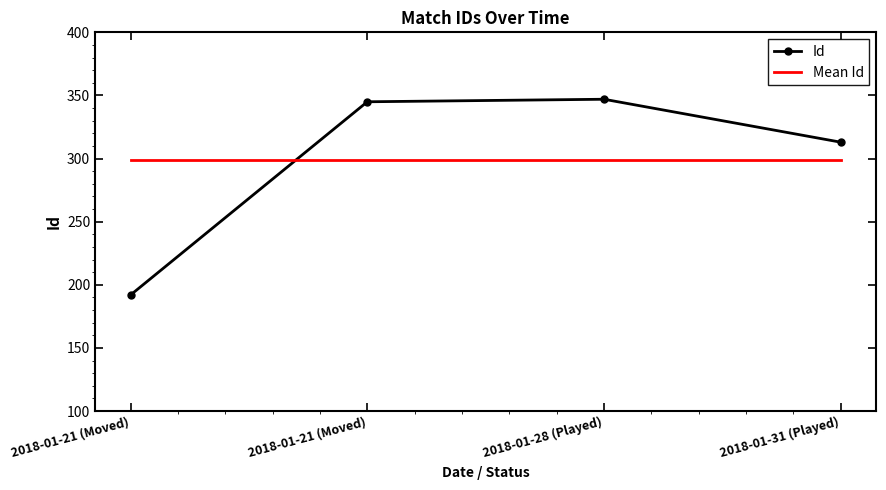

What are all the series names shown in the legend?

Id, Mean Id